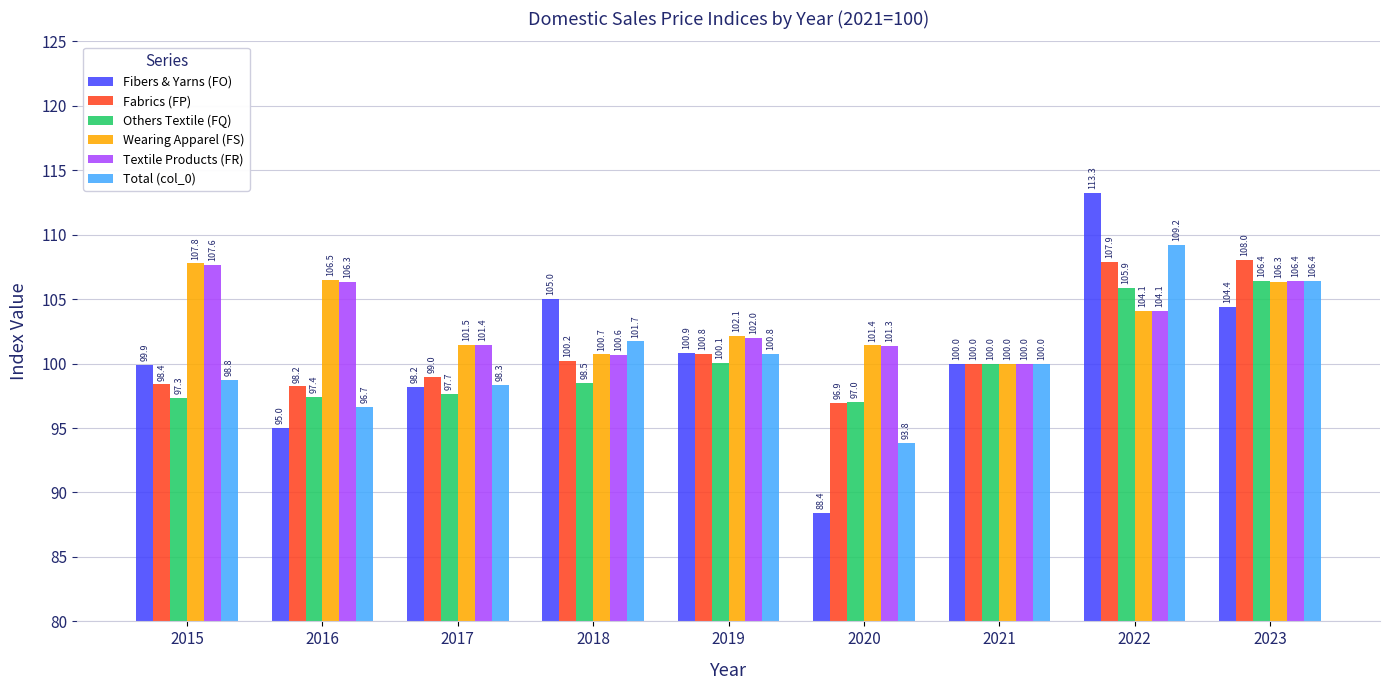

What is the sum of all Wearing Apparel (FS) values?

930.4